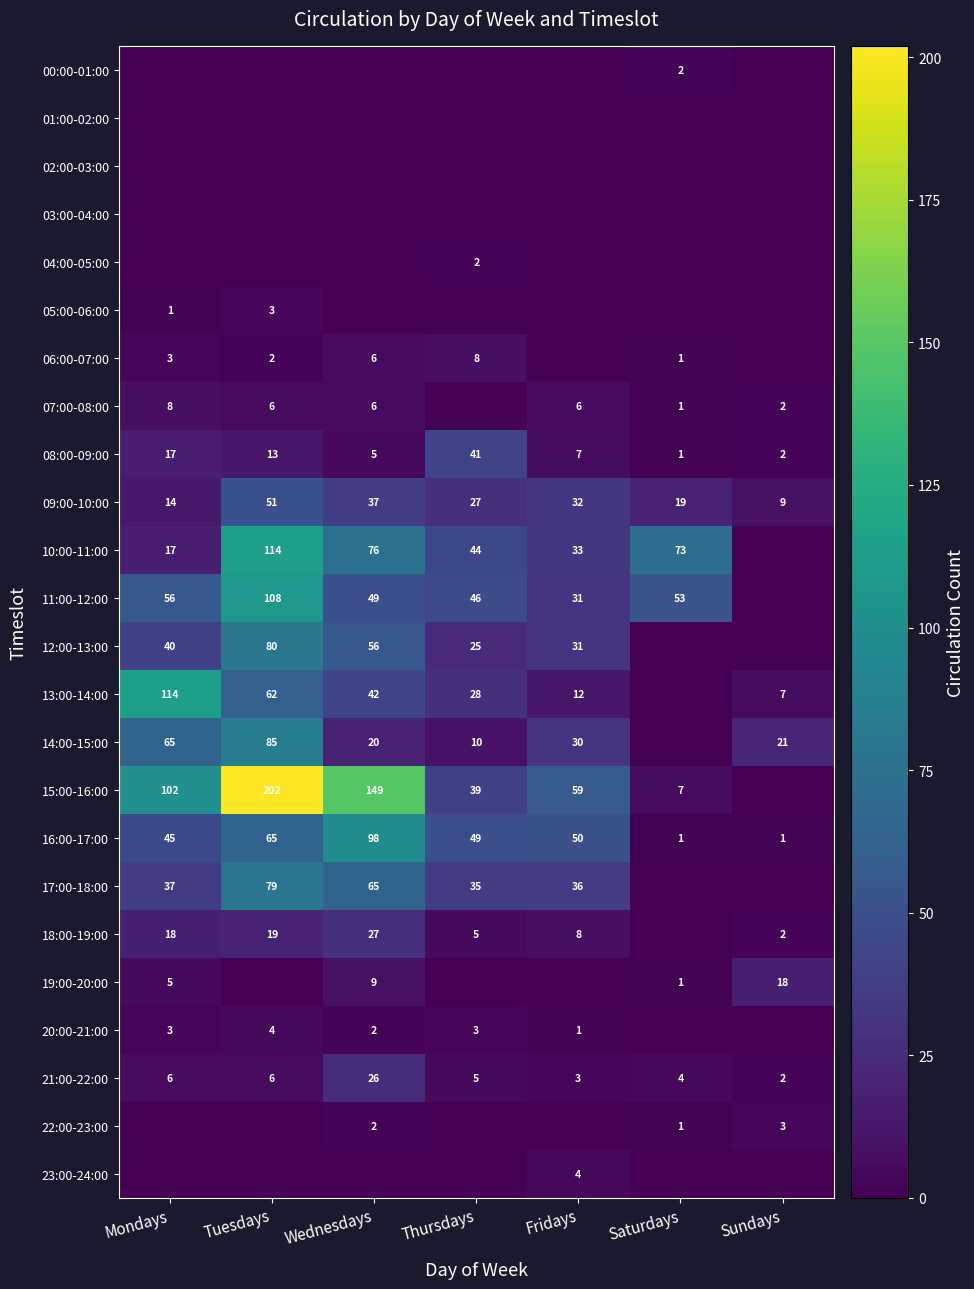

True or false: 06:00-07:00 has a value of 13 at Thursdays.

False